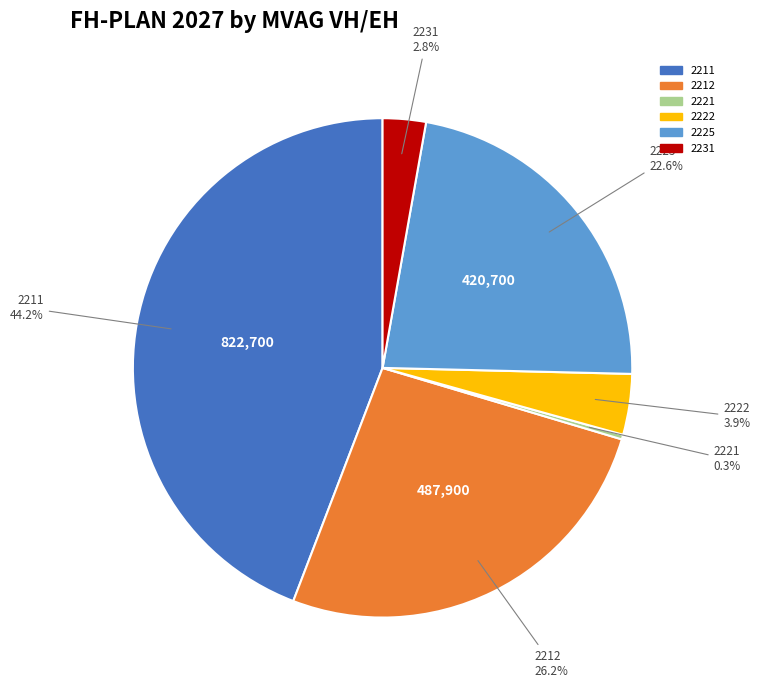

How many slices are in this pie chart?

6